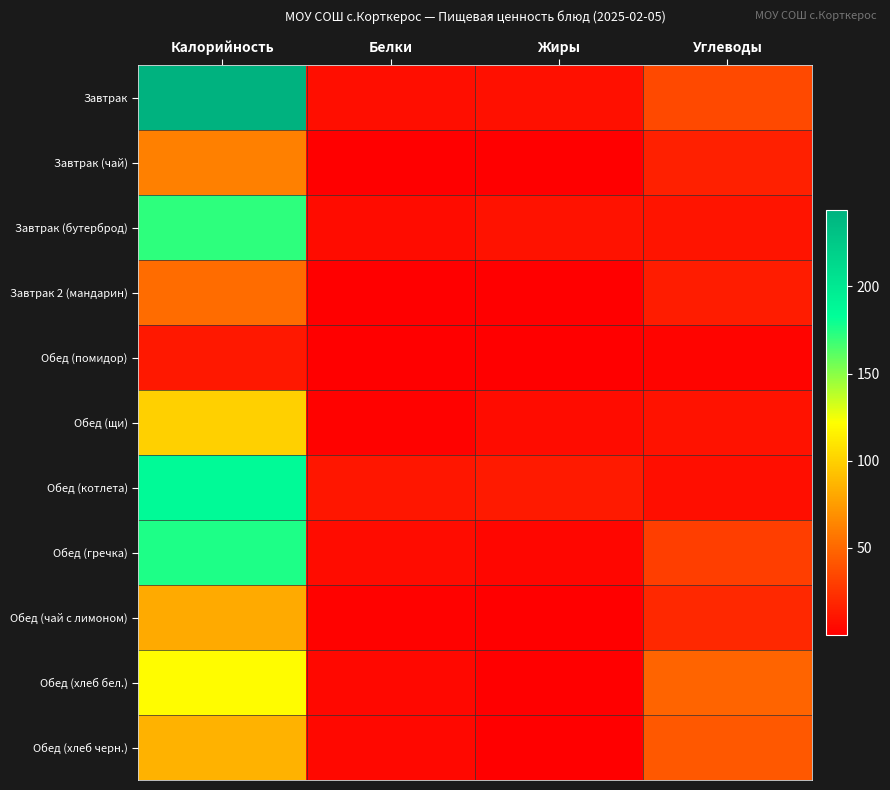

What is the maximum value shown in the chart?

243.9